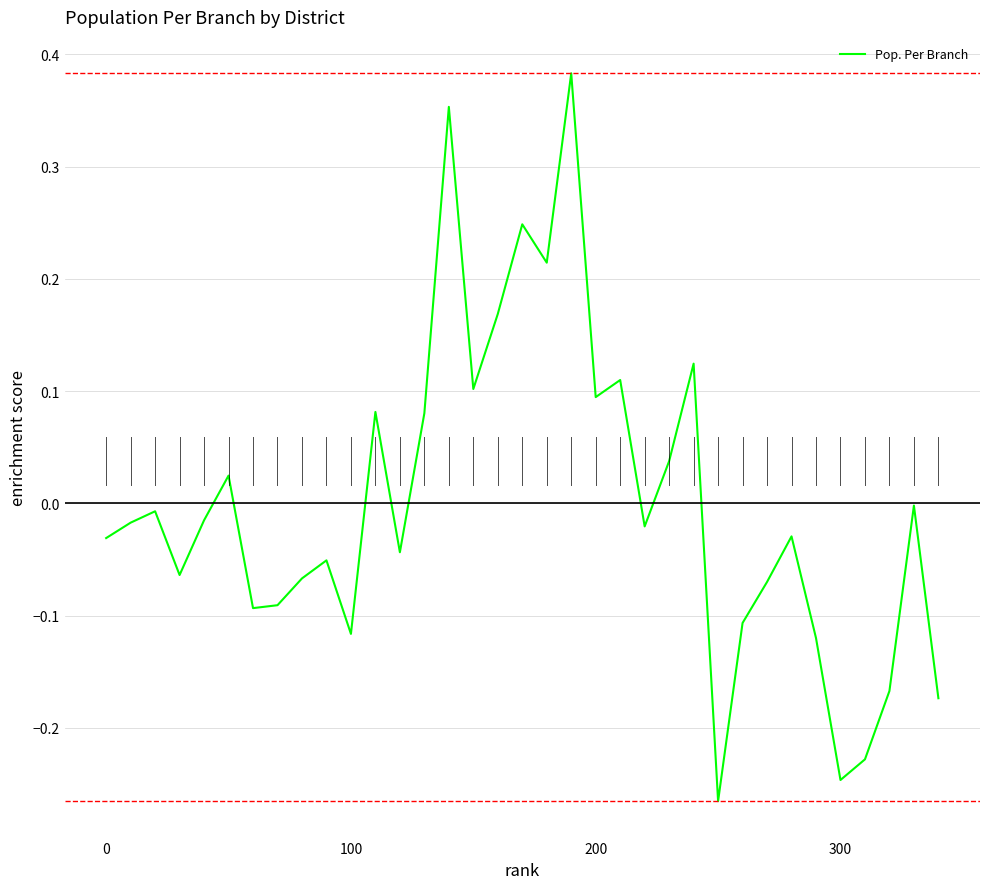

What is the difference between the maximum and minimum values?

0.6